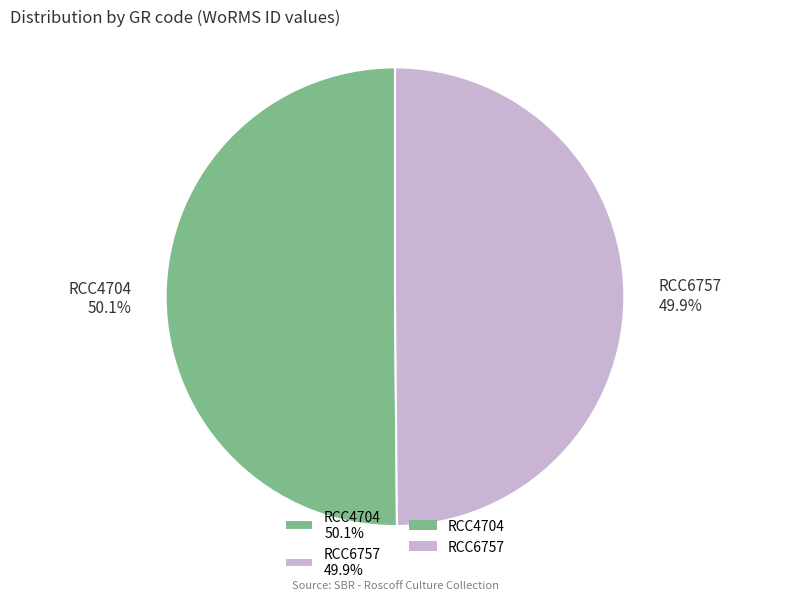

To the nearest percent, what portion does RCC4704 represent?

50%